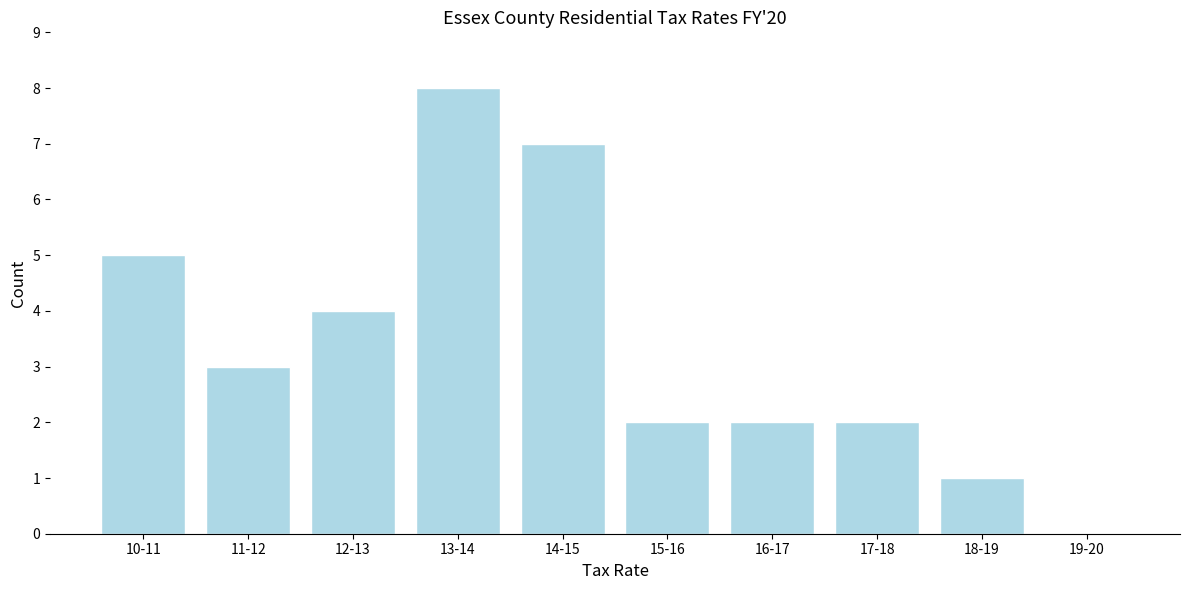

Reading left to right, extract all data points from this chart.

10-11=5	11-12=3	12-13=4	13-14=8	14-15=7	15-16=2	16-17=2	17-18=2	18-19=1	19-20=0